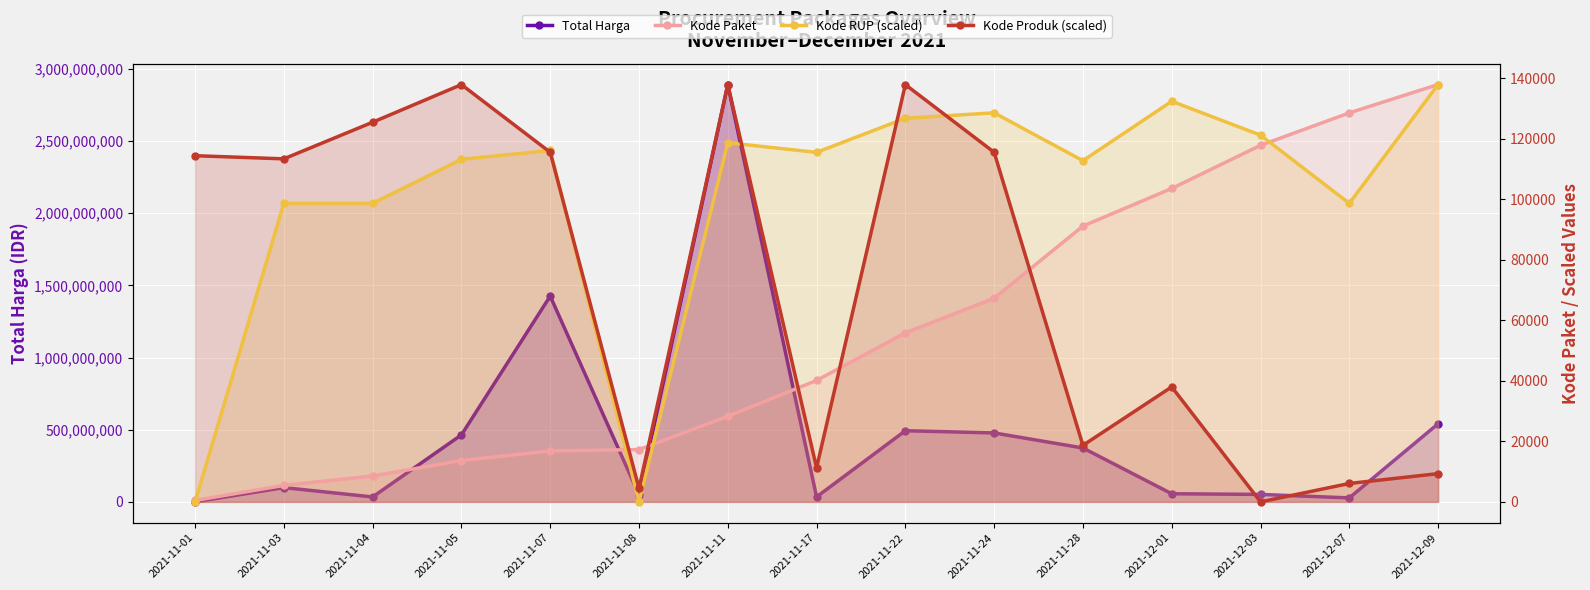

Is it true that Kode RUP (scaled) equals 128531.1 at 2021-11-24?

True